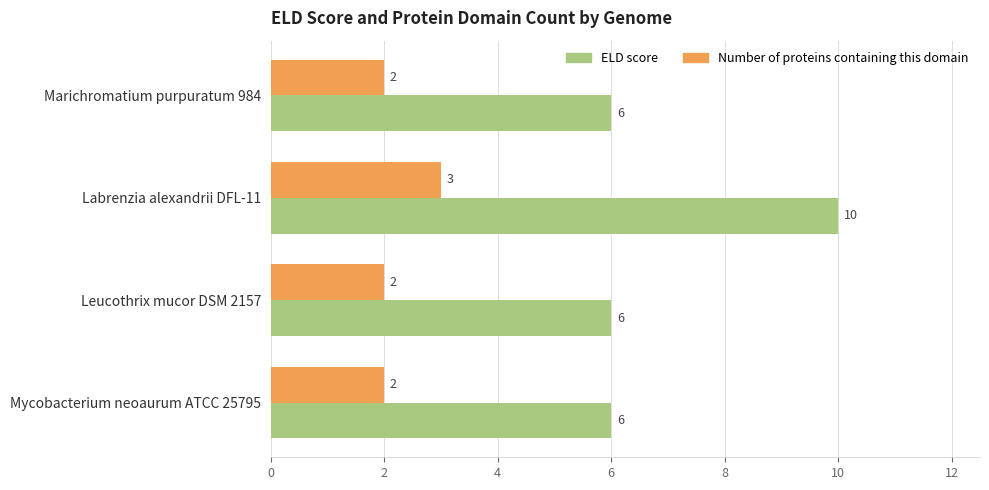

At which category is the sum across all series the highest?

Labrenzia alexandrii DFL-11